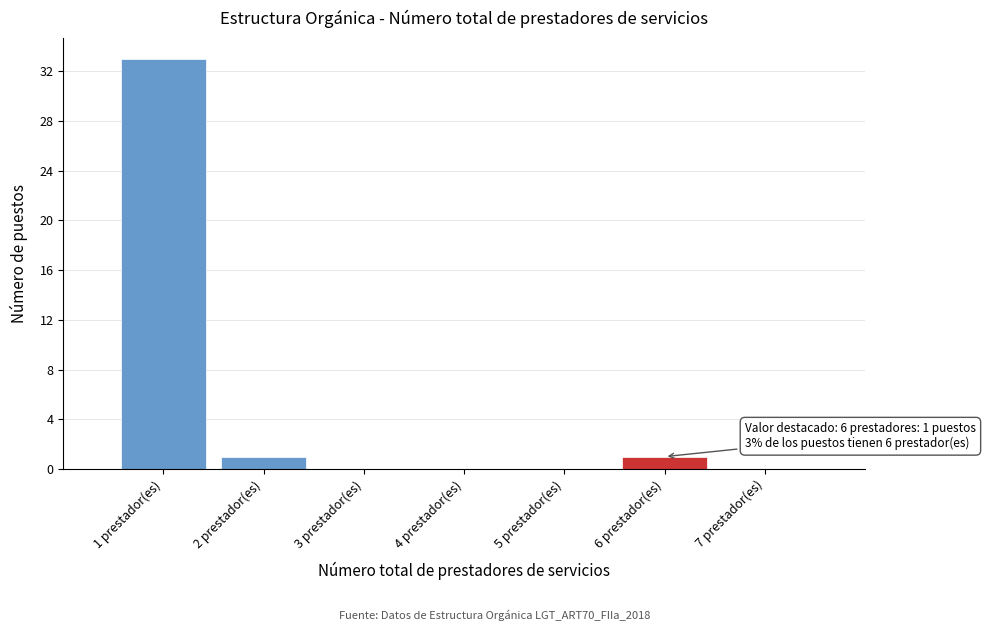

Over which range of the x-axis is the bar tallest?

0.5 to 1.5